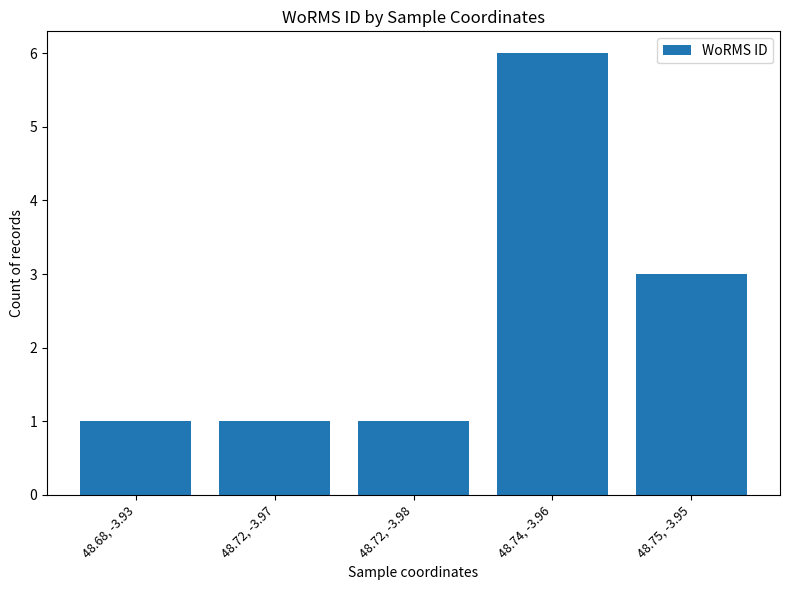

What is the maximum value shown in the chart?

6